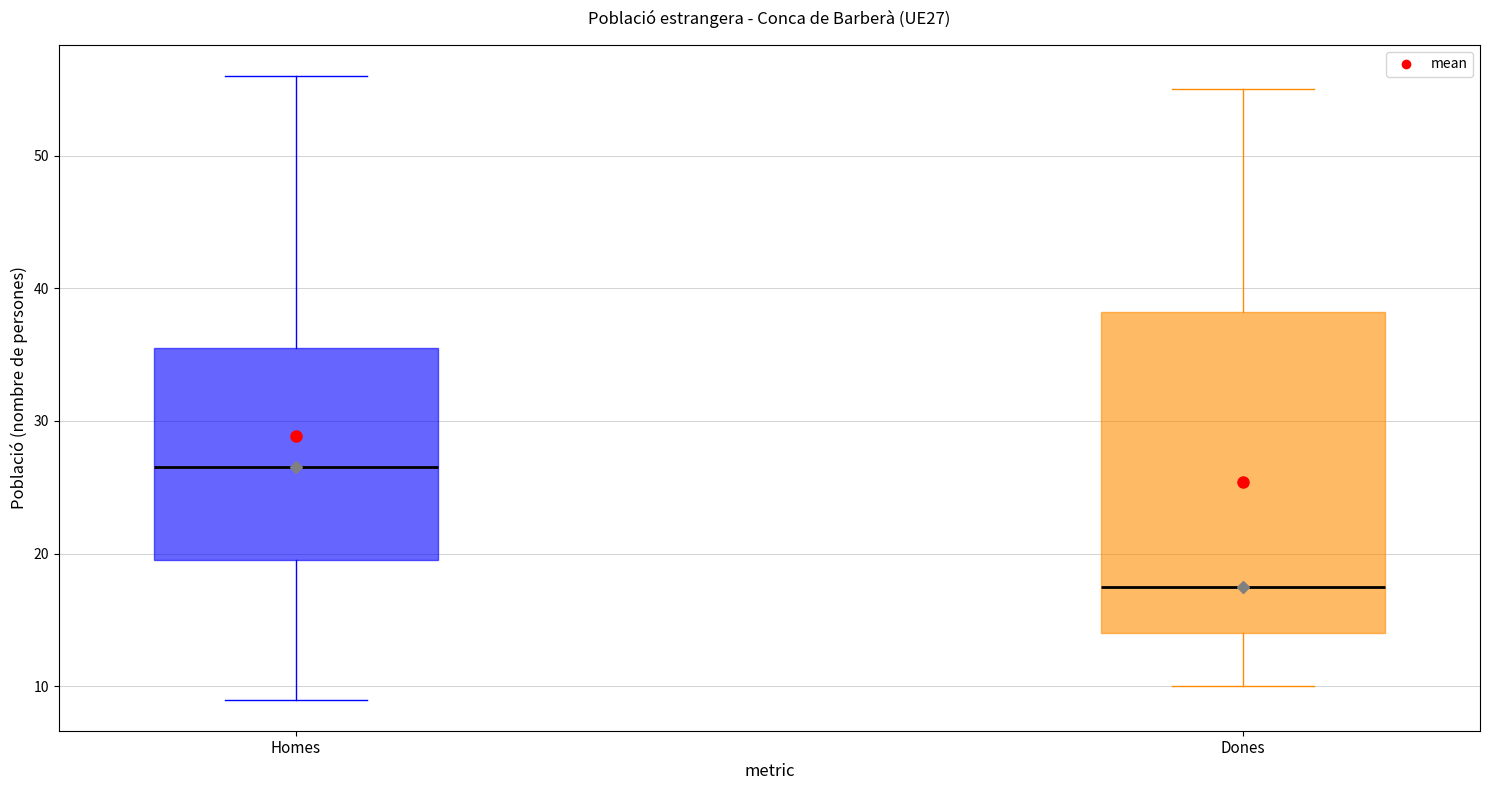

Which box has the lowest median line?

Dones